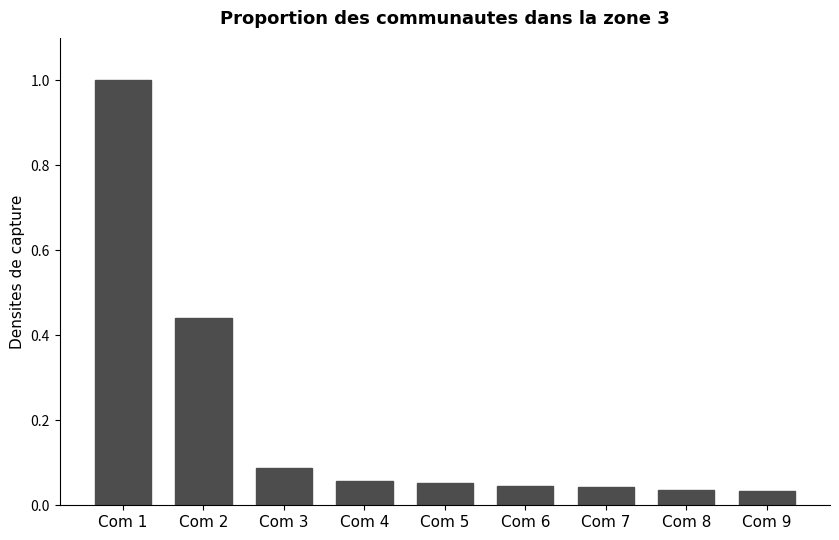

Which label corresponds to the largest value in the chart?

Com 1